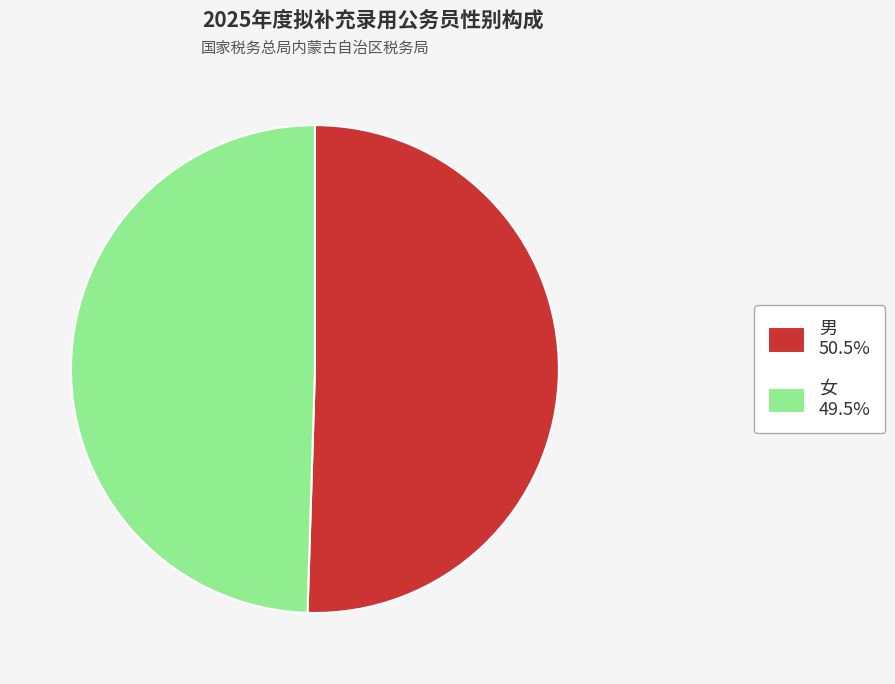

What is the majority slice?

男